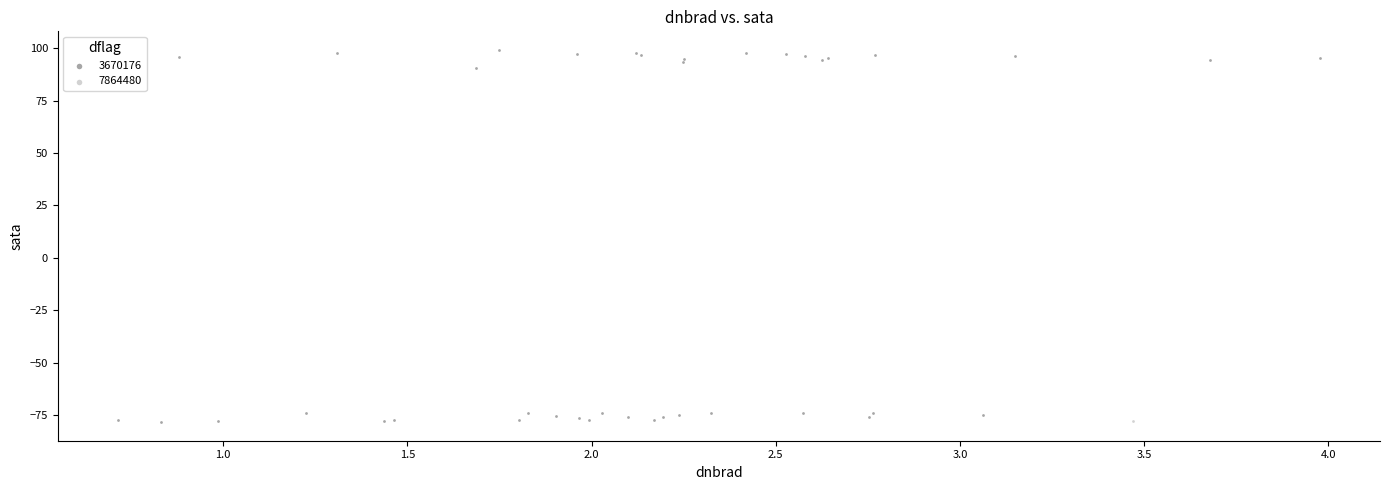

What are all the series names shown in the legend?

3670176, 7864480